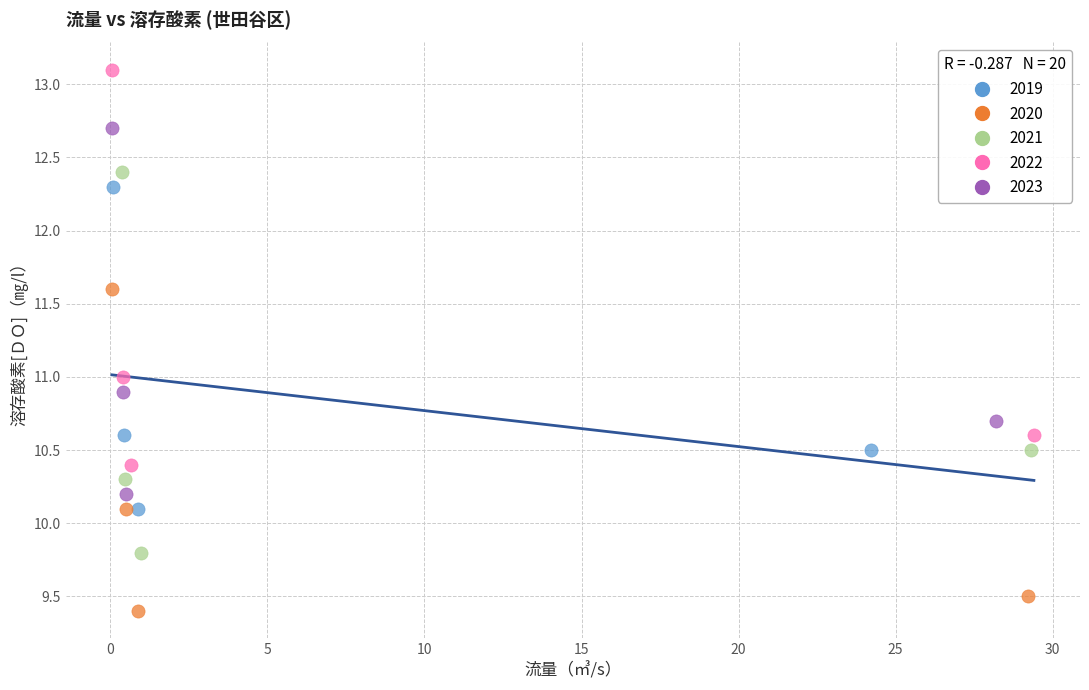

Which series reaches the maximum Y coordinate?

2022